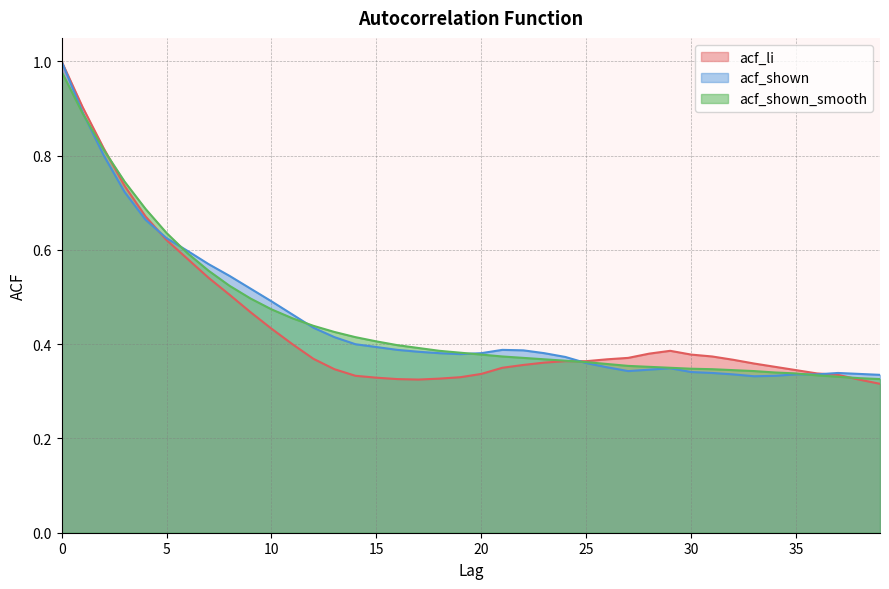

True or false: acf_shown has more than 2 points higher than both neighbors.

True